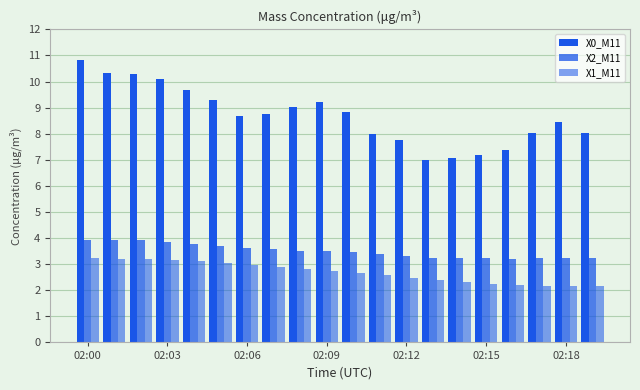

What is the difference between the maximum and second lowest values in the X0_M11 series?

3.8